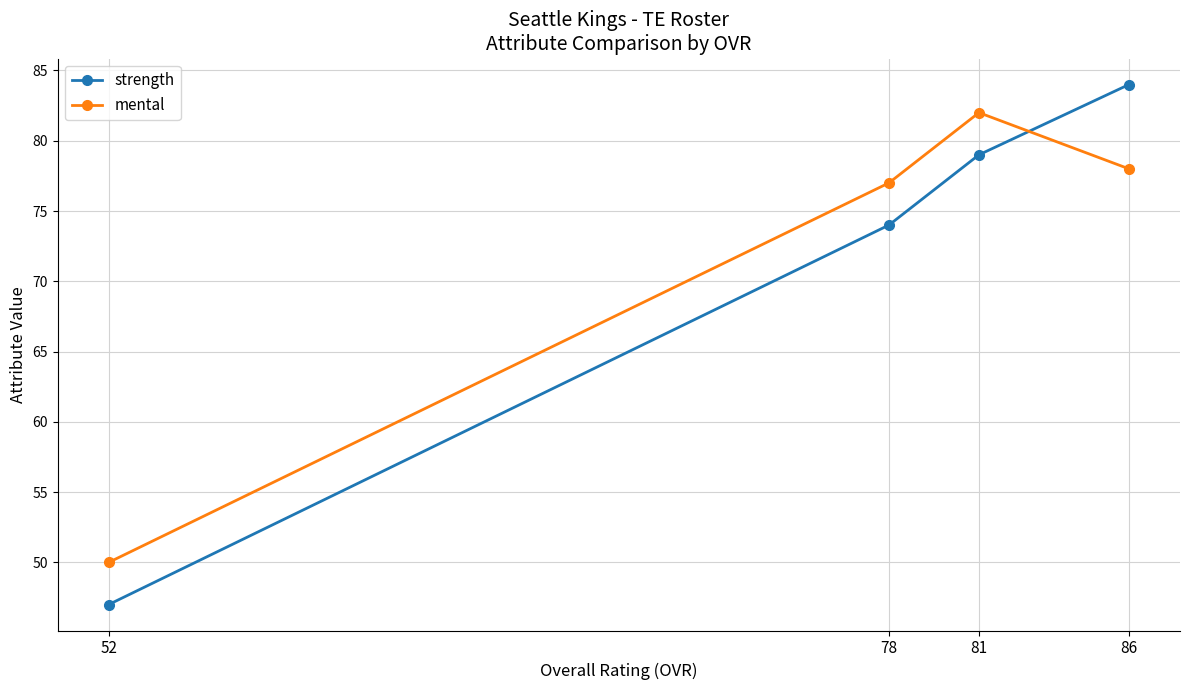

How many intersections are there between strength and mental?

1